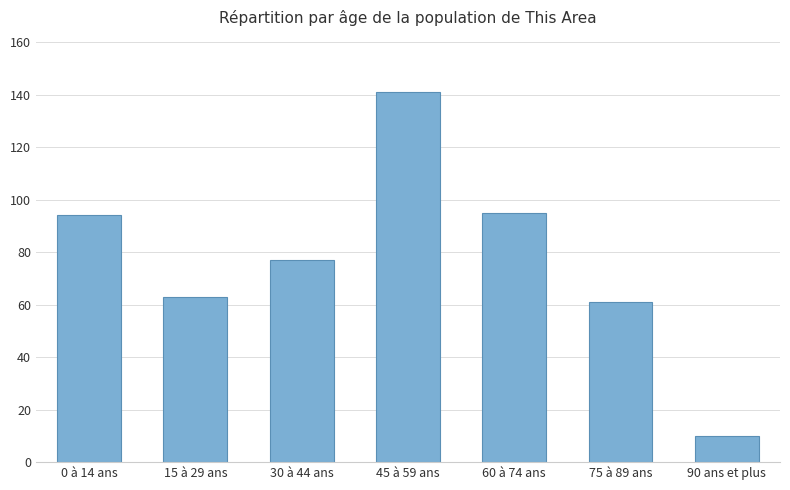

What is the maximum value shown in the chart?

141